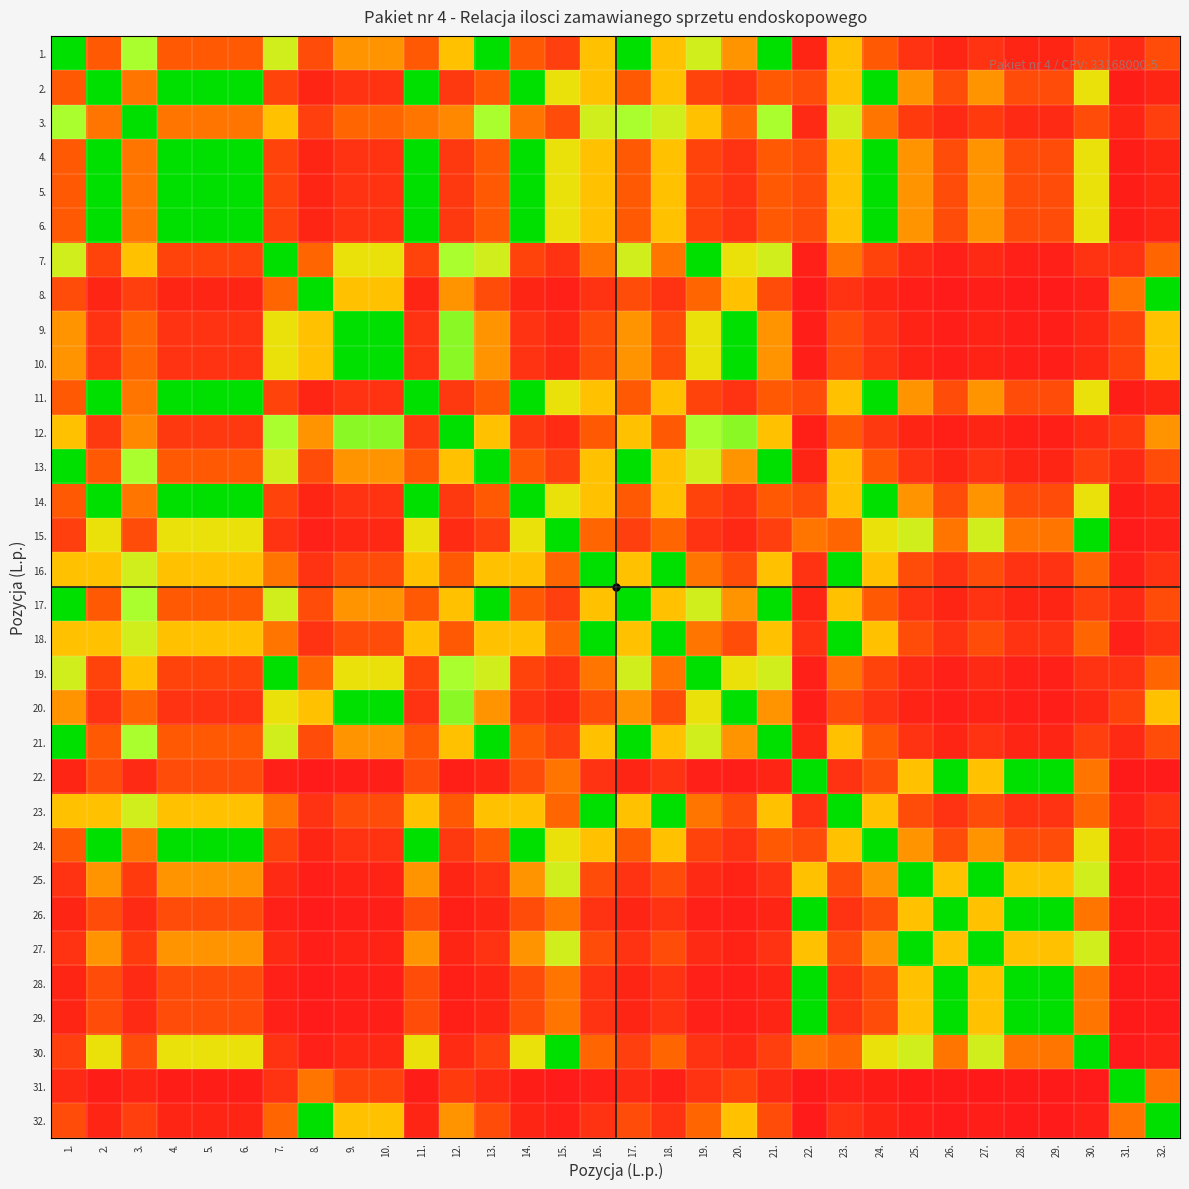

Reading left to right, what are all the values shown in this chart?

1.: 1.=100.0	2.=25.0	3.=75.0	4.=25.0	5.=25.0	6.=25.0	7.=66.7	8.=20.0	9.=40.0	10.=40.0	11.=25.0	12.=50.0	13.=100.0	14.=25.0	15.=15.0	16.=50.0	17.=100.0	18.=50.0	19.=66.7	20.=40.0	21.=100.0	22.=5.0	23.=50.0	24.=25.0	25.=10.0	26.=5.0	27.=10.0	28.=5.0	29.=5.0	30.=15.0	31.=6.7	32.=20.0
2.: 1.=25.0	2.=100.0	3.=33.3	4.=100.0	5.=100.0	6.=100.0	7.=16.7	8.=5.0	9.=10.0	10.=10.0	11.=100.0	12.=12.5	13.=25.0	14.=100.0	15.=60.0	16.=50.0	17.=25.0	18.=50.0	19.=16.7	20.=10.0	21.=25.0	22.=20.0	23.=50.0	24.=100.0	25.=40.0	26.=20.0	27.=40.0	28.=20.0	29.=20.0	30.=60.0	31.=1.7	32.=5.0
3.: 1.=75.0	2.=33.3	3.=100.0	4.=33.3	5.=33.3	6.=33.3	7.=50.0	8.=15.0	9.=30.0	10.=30.0	11.=33.3	12.=37.5	13.=75.0	14.=33.3	15.=20.0	16.=66.7	17.=75.0	18.=66.7	19.=50.0	20.=30.0	21.=75.0	22.=6.7	23.=66.7	24.=33.3	25.=13.3	26.=6.7	27.=13.3	28.=6.7	29.=6.7	30.=20.0	31.=5.0	32.=15.0
4.: 1.=25.0	2.=100.0	3.=33.3	4.=100.0	5.=100.0	6.=100.0	7.=16.7	8.=5.0	9.=10.0	10.=10.0	11.=100.0	12.=12.5	13.=25.0	14.=100.0	15.=60.0	16.=50.0	17.=25.0	18.=50.0	19.=16.7	20.=10.0	21.=25.0	22.=20.0	23.=50.0	24.=100.0	25.=40.0	26.=20.0	27.=40.0	28.=20.0	29.=20.0	30.=60.0	31.=1.7	32.=5.0
5.: 1.=25.0	2.=100.0	3.=33.3	4.=100.0	5.=100.0	6.=100.0	7.=16.7	8.=5.0	9.=10.0	10.=10.0	11.=100.0	12.=12.5	13.=25.0	14.=100.0	15.=60.0	16.=50.0	17.=25.0	18.=50.0	19.=16.7	20.=10.0	21.=25.0	22.=20.0	23.=50.0	24.=100.0	25.=40.0	26.=20.0	27.=40.0	28.=20.0	29.=20.0	30.=60.0	31.=1.7	32.=5.0
6.: 1.=25.0	2.=100.0	3.=33.3	4.=100.0	5.=100.0	6.=100.0	7.=16.7	8.=5.0	9.=10.0	10.=10.0	11.=100.0	12.=12.5	13.=25.0	14.=100.0	15.=60.0	16.=50.0	17.=25.0	18.=50.0	19.=16.7	20.=10.0	21.=25.0	22.=20.0	23.=50.0	24.=100.0	25.=40.0	26.=20.0	27.=40.0	28.=20.0	29.=20.0	30.=60.0	31.=1.7	32.=5.0
7.: 1.=66.7	2.=16.7	3.=50.0	4.=16.7	5.=16.7	6.=16.7	7.=100.0	8.=30.0	9.=60.0	10.=60.0	11.=16.7	12.=75.0	13.=66.7	14.=16.7	15.=10.0	16.=33.3	17.=66.7	18.=33.3	19.=100.0	20.=60.0	21.=66.7	22.=3.3	23.=33.3	24.=16.7	25.=6.7	26.=3.3	27.=6.7	28.=3.3	29.=3.3	30.=10.0	31.=10.0	32.=30.0
8.: 1.=20.0	2.=5.0	3.=15.0	4.=5.0	5.=5.0	6.=5.0	7.=30.0	8.=100.0	9.=50.0	10.=50.0	11.=5.0	12.=40.0	13.=20.0	14.=5.0	15.=3.0	16.=10.0	17.=20.0	18.=10.0	19.=30.0	20.=50.0	21.=20.0	22.=1.0	23.=10.0	24.=5.0	25.=2.0	26.=1.0	27.=2.0	28.=1.0	29.=1.0	30.=3.0	31.=33.3	32.=100.0
9.: 1.=40.0	2.=10.0	3.=30.0	4.=10.0	5.=10.0	6.=10.0	7.=60.0	8.=50.0	9.=100.0	10.=100.0	11.=10.0	12.=80.0	13.=40.0	14.=10.0	15.=6.0	16.=20.0	17.=40.0	18.=20.0	19.=60.0	20.=100.0	21.=40.0	22.=2.0	23.=20.0	24.=10.0	25.=4.0	26.=2.0	27.=4.0	28.=2.0	29.=2.0	30.=6.0	31.=16.7	32.=50.0
10.: 1.=40.0	2.=10.0	3.=30.0	4.=10.0	5.=10.0	6.=10.0	7.=60.0	8.=50.0	9.=100.0	10.=100.0	11.=10.0	12.=80.0	13.=40.0	14.=10.0	15.=6.0	16.=20.0	17.=40.0	18.=20.0	19.=60.0	20.=100.0	21.=40.0	22.=2.0	23.=20.0	24.=10.0	25.=4.0	26.=2.0	27.=4.0	28.=2.0	29.=2.0	30.=6.0	31.=16.7	32.=50.0
11.: 1.=25.0	2.=100.0	3.=33.3	4.=100.0	5.=100.0	6.=100.0	7.=16.7	8.=5.0	9.=10.0	10.=10.0	11.=100.0	12.=12.5	13.=25.0	14.=100.0	15.=60.0	16.=50.0	17.=25.0	18.=50.0	19.=16.7	20.=10.0	21.=25.0	22.=20.0	23.=50.0	24.=100.0	25.=40.0	26.=20.0	27.=40.0	28.=20.0	29.=20.0	30.=60.0	31.=1.7	32.=5.0
12.: 1.=50.0	2.=12.5	3.=37.5	4.=12.5	5.=12.5	6.=12.5	7.=75.0	8.=40.0	9.=80.0	10.=80.0	11.=12.5	12.=100.0	13.=50.0	14.=12.5	15.=7.5	16.=25.0	17.=50.0	18.=25.0	19.=75.0	20.=80.0	21.=50.0	22.=2.5	23.=25.0	24.=12.5	25.=5.0	26.=2.5	27.=5.0	28.=2.5	29.=2.5	30.=7.5	31.=13.3	32.=40.0
13.: 1.=100.0	2.=25.0	3.=75.0	4.=25.0	5.=25.0	6.=25.0	7.=66.7	8.=20.0	9.=40.0	10.=40.0	11.=25.0	12.=50.0	13.=100.0	14.=25.0	15.=15.0	16.=50.0	17.=100.0	18.=50.0	19.=66.7	20.=40.0	21.=100.0	22.=5.0	23.=50.0	24.=25.0	25.=10.0	26.=5.0	27.=10.0	28.=5.0	29.=5.0	30.=15.0	31.=6.7	32.=20.0
14.: 1.=25.0	2.=100.0	3.=33.3	4.=100.0	5.=100.0	6.=100.0	7.=16.7	8.=5.0	9.=10.0	10.=10.0	11.=100.0	12.=12.5	13.=25.0	14.=100.0	15.=60.0	16.=50.0	17.=25.0	18.=50.0	19.=16.7	20.=10.0	21.=25.0	22.=20.0	23.=50.0	24.=100.0	25.=40.0	26.=20.0	27.=40.0	28.=20.0	29.=20.0	30.=60.0	31.=1.7	32.=5.0
15.: 1.=15.0	2.=60.0	3.=20.0	4.=60.0	5.=60.0	6.=60.0	7.=10.0	8.=3.0	9.=6.0	10.=6.0	11.=60.0	12.=7.5	13.=15.0	14.=60.0	15.=100.0	16.=30.0	17.=15.0	18.=30.0	19.=10.0	20.=6.0	21.=15.0	22.=33.3	23.=30.0	24.=60.0	25.=66.7	26.=33.3	27.=66.7	28.=33.3	29.=33.3	30.=100.0	31.=1.0	32.=3.0
16.: 1.=50.0	2.=50.0	3.=66.7	4.=50.0	5.=50.0	6.=50.0	7.=33.3	8.=10.0	9.=20.0	10.=20.0	11.=50.0	12.=25.0	13.=50.0	14.=50.0	15.=30.0	16.=100.0	17.=50.0	18.=100.0	19.=33.3	20.=20.0	21.=50.0	22.=10.0	23.=100.0	24.=50.0	25.=20.0	26.=10.0	27.=20.0	28.=10.0	29.=10.0	30.=30.0	31.=3.3	32.=10.0
17.: 1.=100.0	2.=25.0	3.=75.0	4.=25.0	5.=25.0	6.=25.0	7.=66.7	8.=20.0	9.=40.0	10.=40.0	11.=25.0	12.=50.0	13.=100.0	14.=25.0	15.=15.0	16.=50.0	17.=100.0	18.=50.0	19.=66.7	20.=40.0	21.=100.0	22.=5.0	23.=50.0	24.=25.0	25.=10.0	26.=5.0	27.=10.0	28.=5.0	29.=5.0	30.=15.0	31.=6.7	32.=20.0
18.: 1.=50.0	2.=50.0	3.=66.7	4.=50.0	5.=50.0	6.=50.0	7.=33.3	8.=10.0	9.=20.0	10.=20.0	11.=50.0	12.=25.0	13.=50.0	14.=50.0	15.=30.0	16.=100.0	17.=50.0	18.=100.0	19.=33.3	20.=20.0	21.=50.0	22.=10.0	23.=100.0	24.=50.0	25.=20.0	26.=10.0	27.=20.0	28.=10.0	29.=10.0	30.=30.0	31.=3.3	32.=10.0
19.: 1.=66.7	2.=16.7	3.=50.0	4.=16.7	5.=16.7	6.=16.7	7.=100.0	8.=30.0	9.=60.0	10.=60.0	11.=16.7	12.=75.0	13.=66.7	14.=16.7	15.=10.0	16.=33.3	17.=66.7	18.=33.3	19.=100.0	20.=60.0	21.=66.7	22.=3.3	23.=33.3	24.=16.7	25.=6.7	26.=3.3	27.=6.7	28.=3.3	29.=3.3	30.=10.0	31.=10.0	32.=30.0
20.: 1.=40.0	2.=10.0	3.=30.0	4.=10.0	5.=10.0	6.=10.0	7.=60.0	8.=50.0	9.=100.0	10.=100.0	11.=10.0	12.=80.0	13.=40.0	14.=10.0	15.=6.0	16.=20.0	17.=40.0	18.=20.0	19.=60.0	20.=100.0	21.=40.0	22.=2.0	23.=20.0	24.=10.0	25.=4.0	26.=2.0	27.=4.0	28.=2.0	29.=2.0	30.=6.0	31.=16.7	32.=50.0
21.: 1.=100.0	2.=25.0	3.=75.0	4.=25.0	5.=25.0	6.=25.0	7.=66.7	8.=20.0	9.=40.0	10.=40.0	11.=25.0	12.=50.0	13.=100.0	14.=25.0	15.=15.0	16.=50.0	17.=100.0	18.=50.0	19.=66.7	20.=40.0	21.=100.0	22.=5.0	23.=50.0	24.=25.0	25.=10.0	26.=5.0	27.=10.0	28.=5.0	29.=5.0	30.=15.0	31.=6.7	32.=20.0
22.: 1.=5.0	2.=20.0	3.=6.7	4.=20.0	5.=20.0	6.=20.0	7.=3.3	8.=1.0	9.=2.0	10.=2.0	11.=20.0	12.=2.5	13.=5.0	14.=20.0	15.=33.3	16.=10.0	17.=5.0	18.=10.0	19.=3.3	20.=2.0	21.=5.0	22.=100.0	23.=10.0	24.=20.0	25.=50.0	26.=100.0	27.=50.0	28.=100.0	29.=100.0	30.=33.3	31.=0.3	32.=1.0
23.: 1.=50.0	2.=50.0	3.=66.7	4.=50.0	5.=50.0	6.=50.0	7.=33.3	8.=10.0	9.=20.0	10.=20.0	11.=50.0	12.=25.0	13.=50.0	14.=50.0	15.=30.0	16.=100.0	17.=50.0	18.=100.0	19.=33.3	20.=20.0	21.=50.0	22.=10.0	23.=100.0	24.=50.0	25.=20.0	26.=10.0	27.=20.0	28.=10.0	29.=10.0	30.=30.0	31.=3.3	32.=10.0
24.: 1.=25.0	2.=100.0	3.=33.3	4.=100.0	5.=100.0	6.=100.0	7.=16.7	8.=5.0	9.=10.0	10.=10.0	11.=100.0	12.=12.5	13.=25.0	14.=100.0	15.=60.0	16.=50.0	17.=25.0	18.=50.0	19.=16.7	20.=10.0	21.=25.0	22.=20.0	23.=50.0	24.=100.0	25.=40.0	26.=20.0	27.=40.0	28.=20.0	29.=20.0	30.=60.0	31.=1.7	32.=5.0
25.: 1.=10.0	2.=40.0	3.=13.3	4.=40.0	5.=40.0	6.=40.0	7.=6.7	8.=2.0	9.=4.0	10.=4.0	11.=40.0	12.=5.0	13.=10.0	14.=40.0	15.=66.7	16.=20.0	17.=10.0	18.=20.0	19.=6.7	20.=4.0	21.=10.0	22.=50.0	23.=20.0	24.=40.0	25.=100.0	26.=50.0	27.=100.0	28.=50.0	29.=50.0	30.=66.7	31.=0.7	32.=2.0
26.: 1.=5.0	2.=20.0	3.=6.7	4.=20.0	5.=20.0	6.=20.0	7.=3.3	8.=1.0	9.=2.0	10.=2.0	11.=20.0	12.=2.5	13.=5.0	14.=20.0	15.=33.3	16.=10.0	17.=5.0	18.=10.0	19.=3.3	20.=2.0	21.=5.0	22.=100.0	23.=10.0	24.=20.0	25.=50.0	26.=100.0	27.=50.0	28.=100.0	29.=100.0	30.=33.3	31.=0.3	32.=1.0
27.: 1.=10.0	2.=40.0	3.=13.3	4.=40.0	5.=40.0	6.=40.0	7.=6.7	8.=2.0	9.=4.0	10.=4.0	11.=40.0	12.=5.0	13.=10.0	14.=40.0	15.=66.7	16.=20.0	17.=10.0	18.=20.0	19.=6.7	20.=4.0	21.=10.0	22.=50.0	23.=20.0	24.=40.0	25.=100.0	26.=50.0	27.=100.0	28.=50.0	29.=50.0	30.=66.7	31.=0.7	32.=2.0
28.: 1.=5.0	2.=20.0	3.=6.7	4.=20.0	5.=20.0	6.=20.0	7.=3.3	8.=1.0	9.=2.0	10.=2.0	11.=20.0	12.=2.5	13.=5.0	14.=20.0	15.=33.3	16.=10.0	17.=5.0	18.=10.0	19.=3.3	20.=2.0	21.=5.0	22.=100.0	23.=10.0	24.=20.0	25.=50.0	26.=100.0	27.=50.0	28.=100.0	29.=100.0	30.=33.3	31.=0.3	32.=1.0
29.: 1.=5.0	2.=20.0	3.=6.7	4.=20.0	5.=20.0	6.=20.0	7.=3.3	8.=1.0	9.=2.0	10.=2.0	11.=20.0	12.=2.5	13.=5.0	14.=20.0	15.=33.3	16.=10.0	17.=5.0	18.=10.0	19.=3.3	20.=2.0	21.=5.0	22.=100.0	23.=10.0	24.=20.0	25.=50.0	26.=100.0	27.=50.0	28.=100.0	29.=100.0	30.=33.3	31.=0.3	32.=1.0
30.: 1.=15.0	2.=60.0	3.=20.0	4.=60.0	5.=60.0	6.=60.0	7.=10.0	8.=3.0	9.=6.0	10.=6.0	11.=60.0	12.=7.5	13.=15.0	14.=60.0	15.=100.0	16.=30.0	17.=15.0	18.=30.0	19.=10.0	20.=6.0	21.=15.0	22.=33.3	23.=30.0	24.=60.0	25.=66.7	26.=33.3	27.=66.7	28.=33.3	29.=33.3	30.=100.0	31.=1.0	32.=3.0
31.: 1.=6.7	2.=1.7	3.=5.0	4.=1.7	5.=1.7	6.=1.7	7.=10.0	8.=33.3	9.=16.7	10.=16.7	11.=1.7	12.=13.3	13.=6.7	14.=1.7	15.=1.0	16.=3.3	17.=6.7	18.=3.3	19.=10.0	20.=16.7	21.=6.7	22.=0.3	23.=3.3	24.=1.7	25.=0.7	26.=0.3	27.=0.7	28.=0.3	29.=0.3	30.=1.0	31.=100.0	32.=33.3
32.: 1.=20.0	2.=5.0	3.=15.0	4.=5.0	5.=5.0	6.=5.0	7.=30.0	8.=100.0	9.=50.0	10.=50.0	11.=5.0	12.=40.0	13.=20.0	14.=5.0	15.=3.0	16.=10.0	17.=20.0	18.=10.0	19.=30.0	20.=50.0	21.=20.0	22.=1.0	23.=10.0	24.=5.0	25.=2.0	26.=1.0	27.=2.0	28.=1.0	29.=1.0	30.=3.0	31.=33.3	32.=100.0